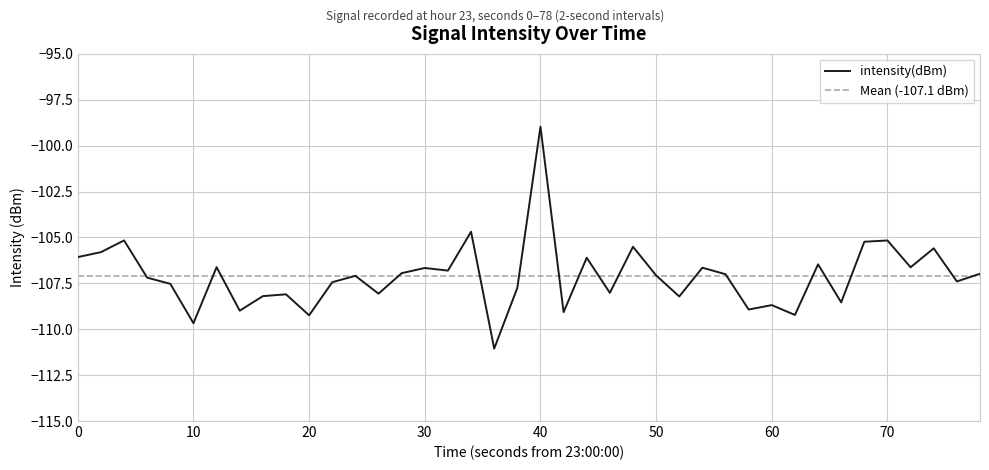

Which category has the highest value in the intensity(dBm) series?

40